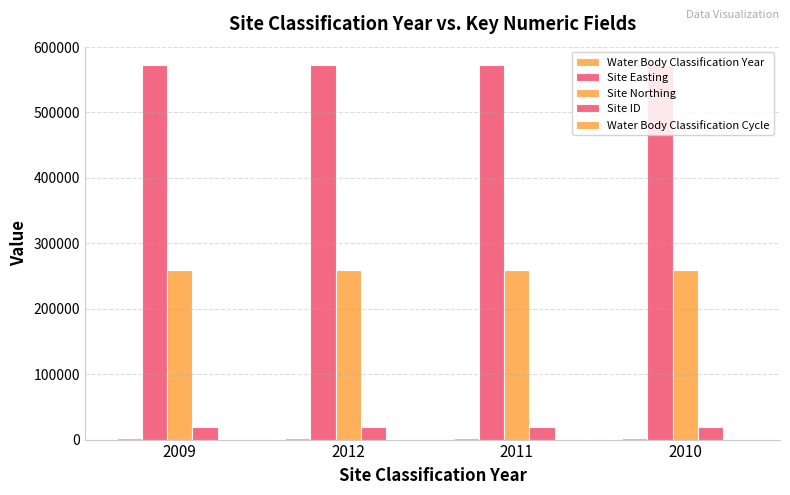

How many groups of bars are there?

4